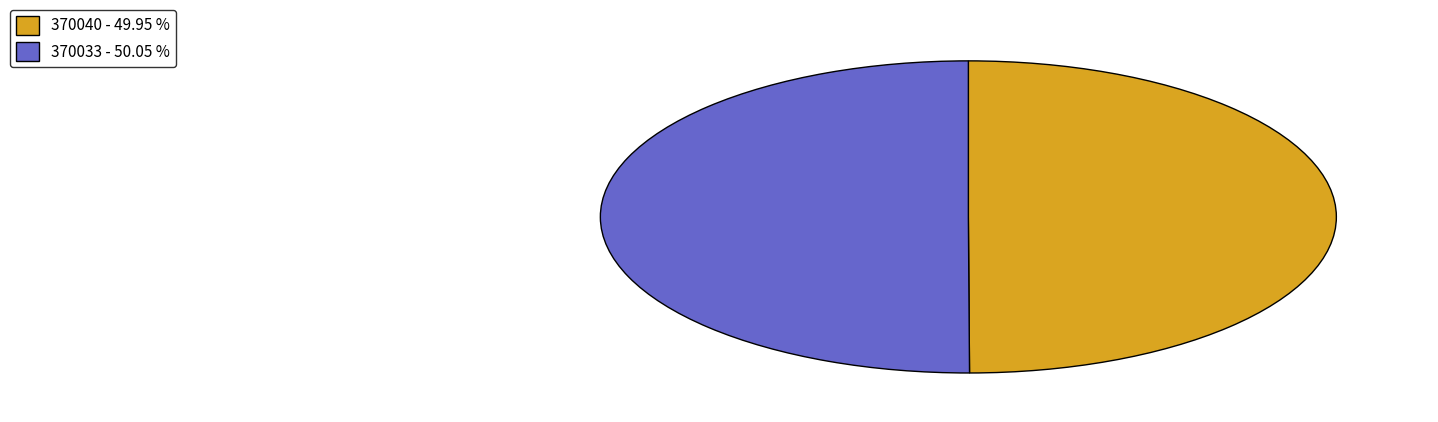

Is it true that 370040 is 50% of the pie?

True